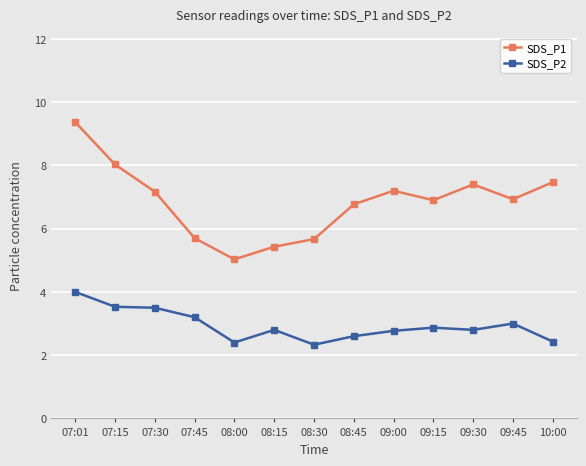

Which series has the widest spread of values?

SDS_P1